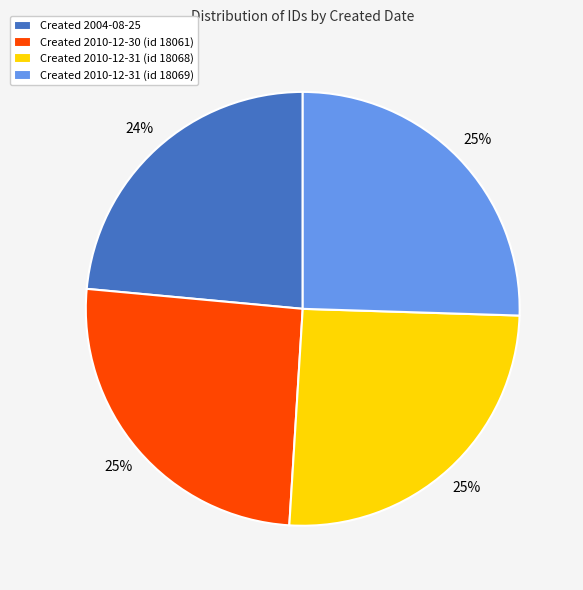

What is the smallest slice in the pie chart?

Created 2004-08-25